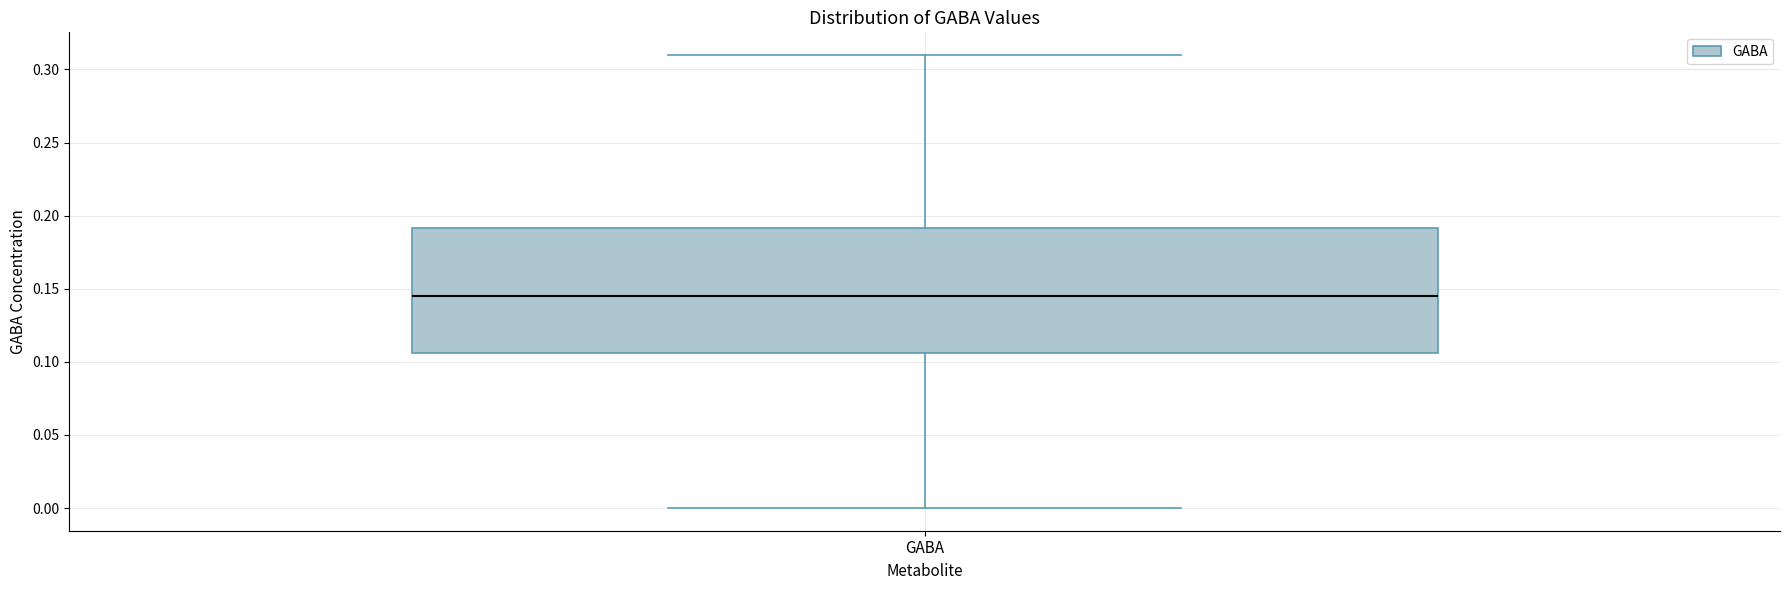

Where does the lower whisker of the box for GABA end on the y-axis? The values are not printed on the chart, so give them approximately, as read against the axis.

0.000